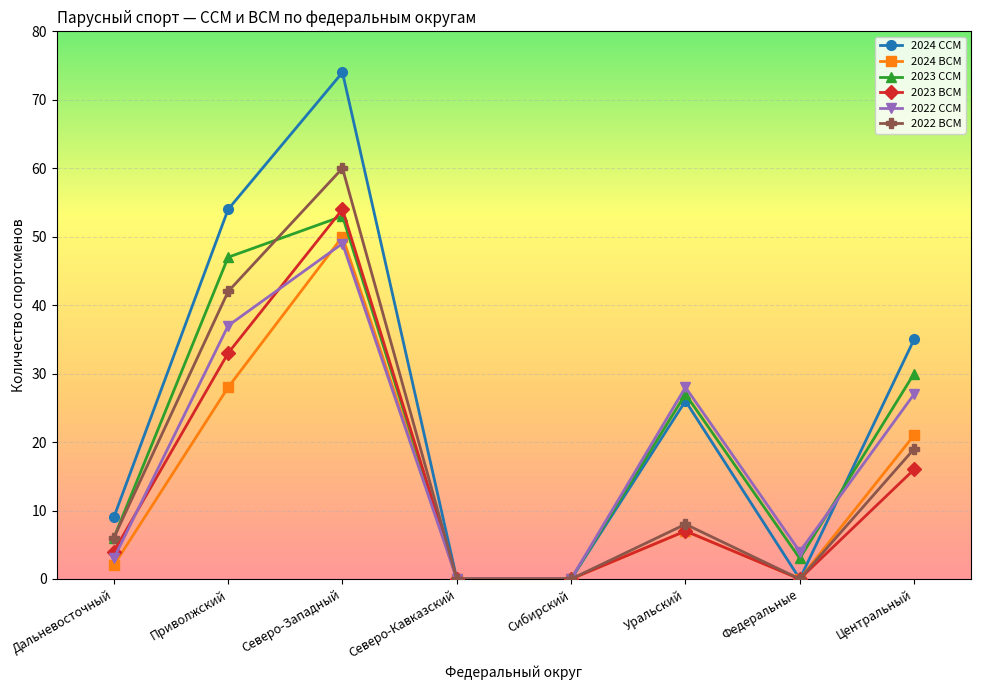

At how many categories does at least one series exceed 63?

1